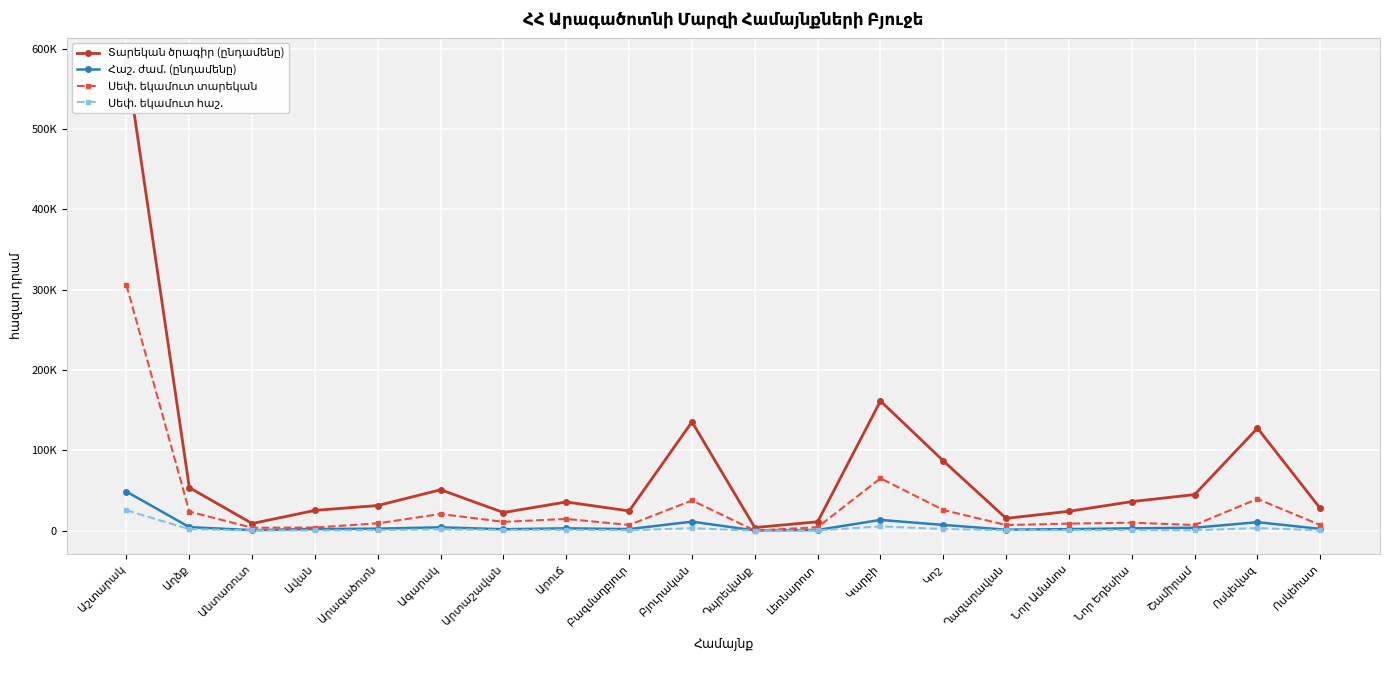

List the labels in order of Սեփ. եկամուտ տարեկան value, largest first.

Աշտարակ, Կարբի, Ոսկեվազ, Բյուրական, Կոշ, Աղձք, Ագարակ, Արուճ, Արտաշավան, Նոր Եդեսիա, Արագածոտն, Նոր Ամանոս, Բազմաղբյուր, Շամիրամ, Ղազարավան, Ոսկեհատ, Լեռնարոտ, Ավան, Անտառուտ, Դպրեվանք